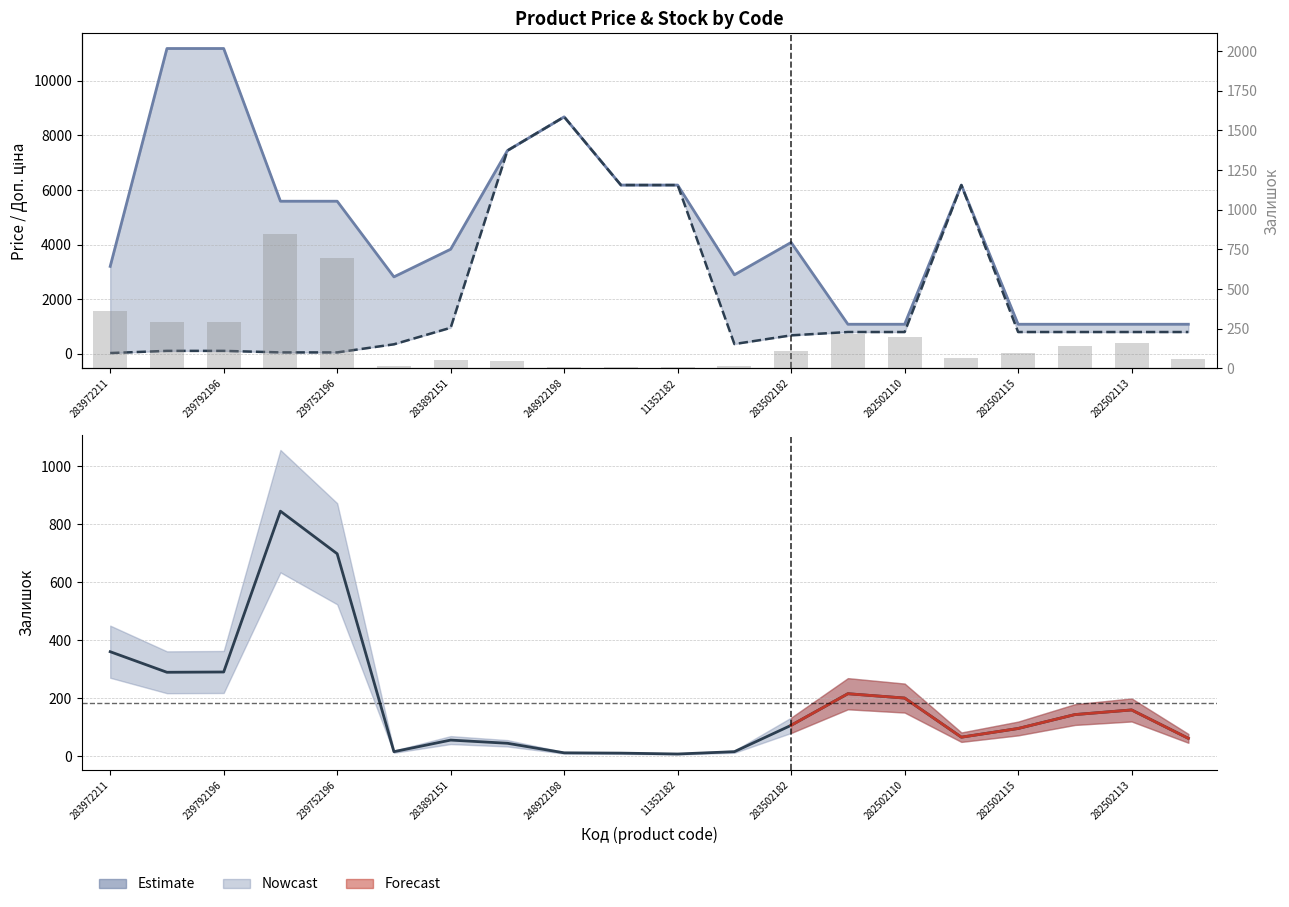

What position from the left is 239752196?

5